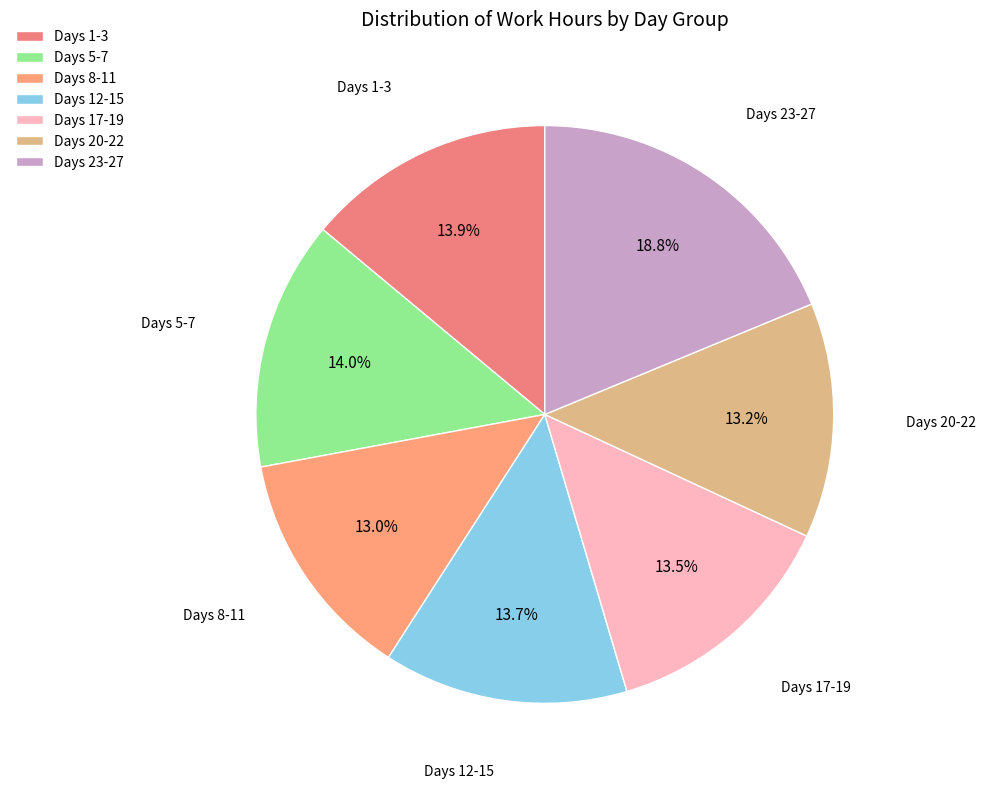

How many slices are in this pie chart?

7